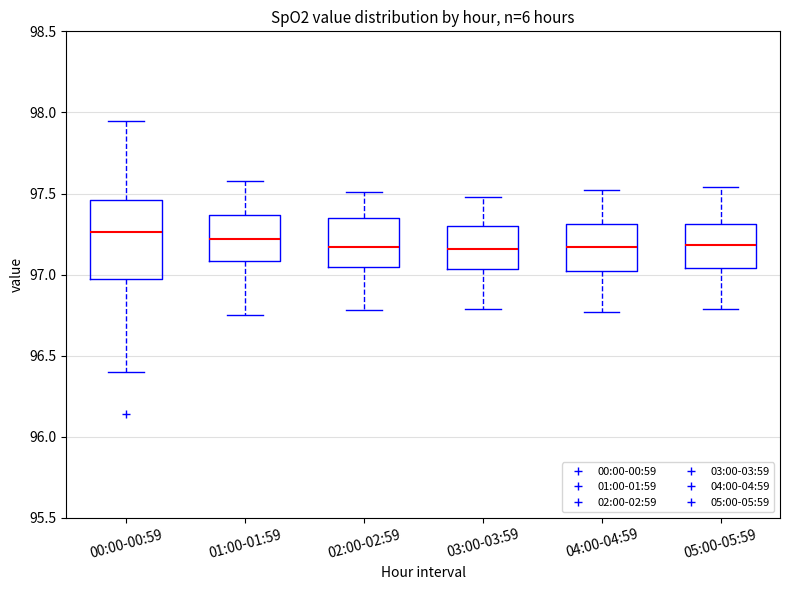

Where does the median line of the box for 03:00-03:59 sit on the y-axis? The values are not printed on the chart, so give them approximately, as read against the axis.

97.15